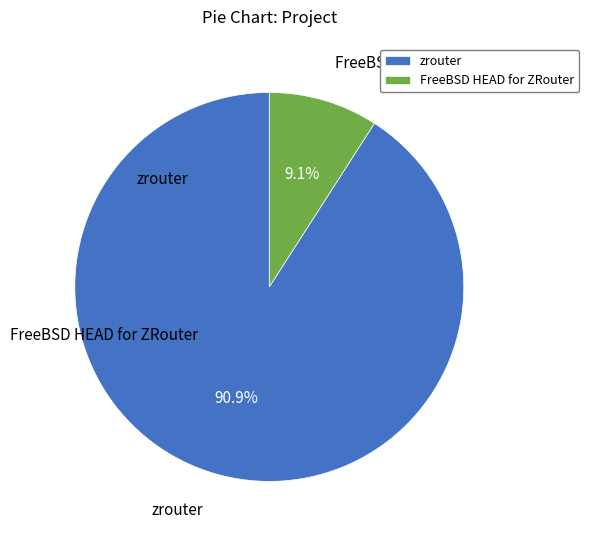

Combined, do zrouter and FreeBSD HEAD for ZRouter account for over 50%?

Yes